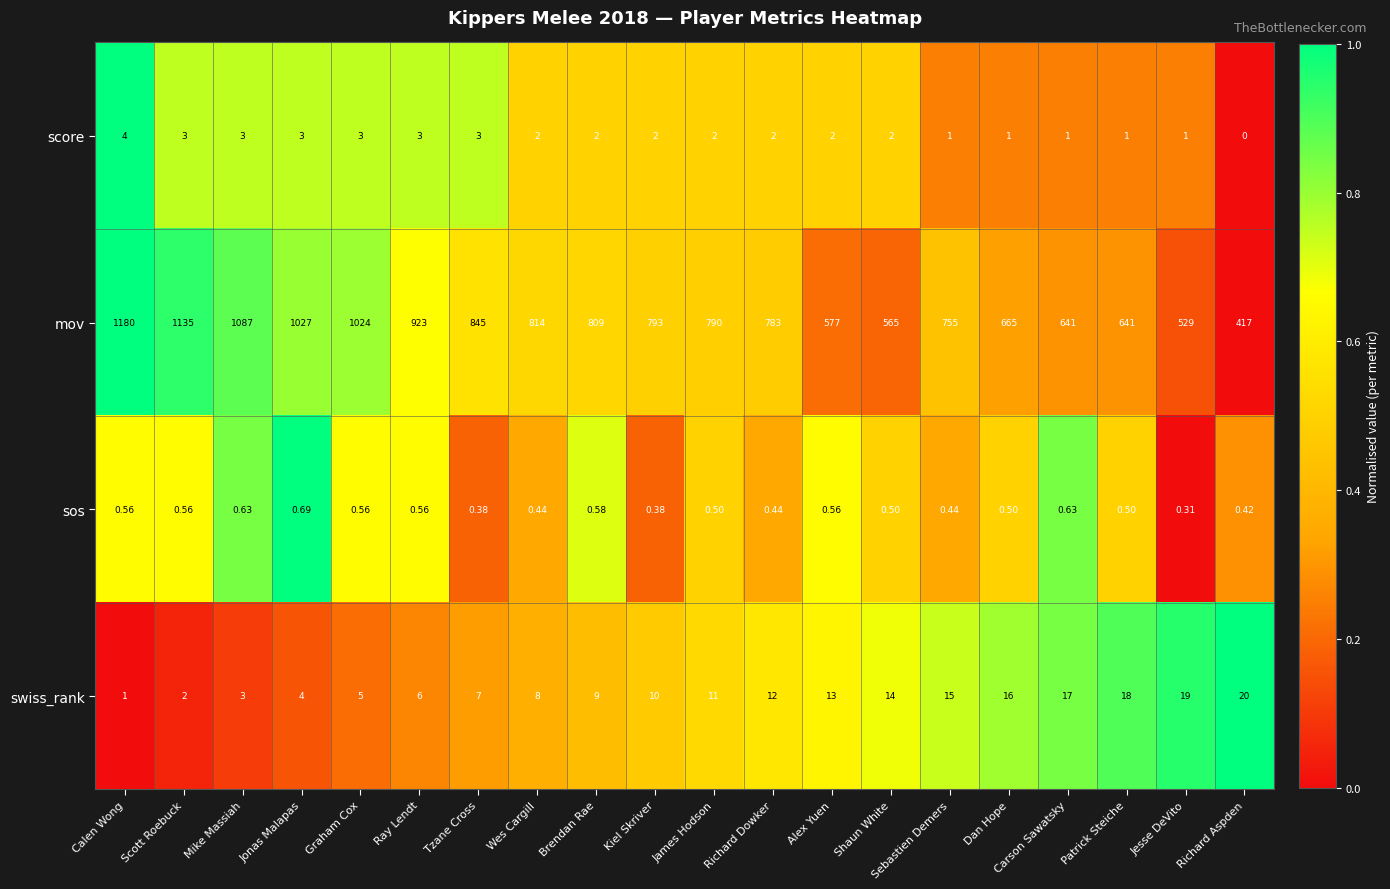

Which series has the largest range (max minus min)?

mov